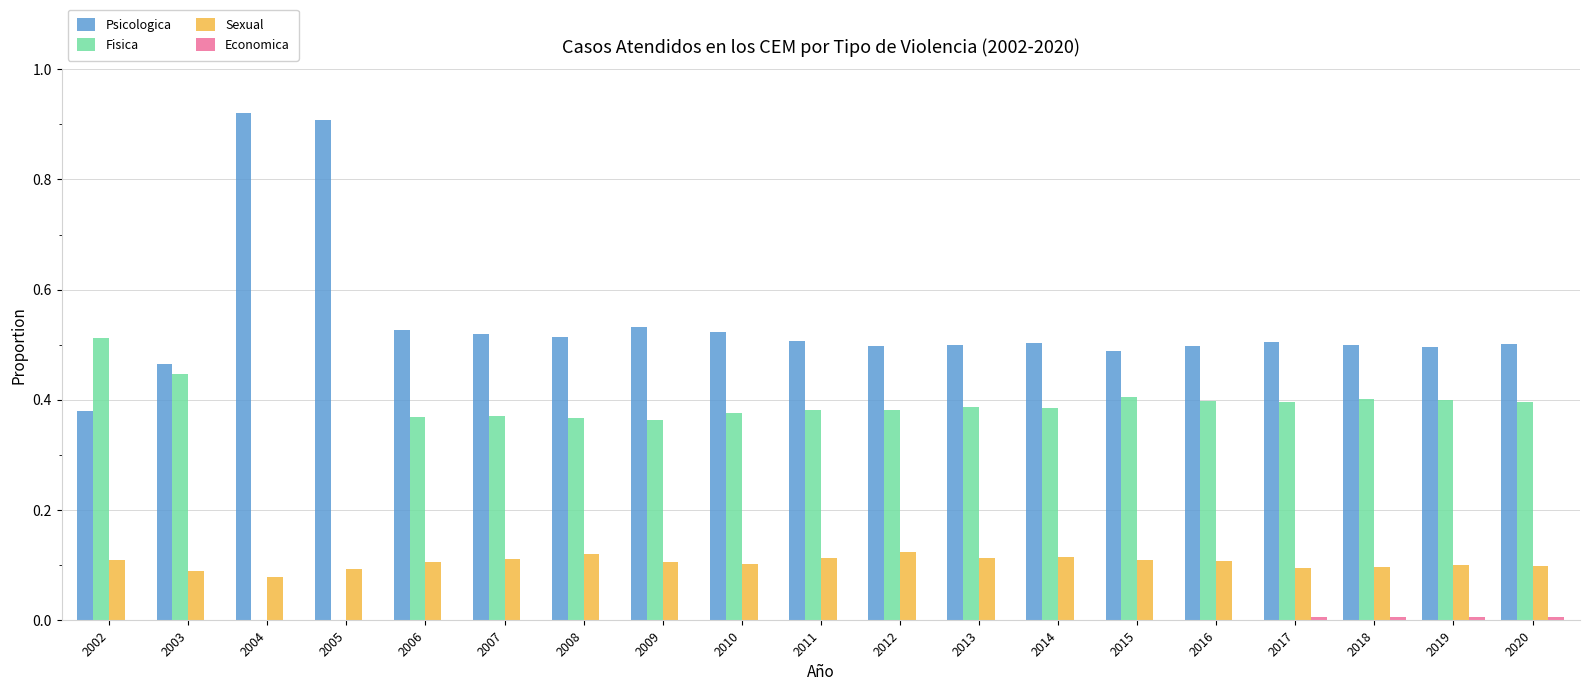

Which series has the widest spread of values?

Psicologica